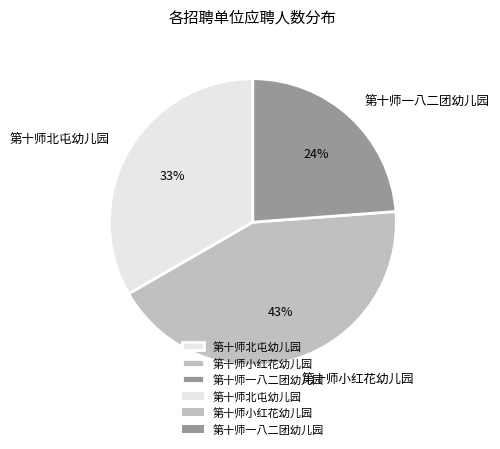

What percentage is the 第十师小红花幼儿园 slice, to the nearest percent?

43%